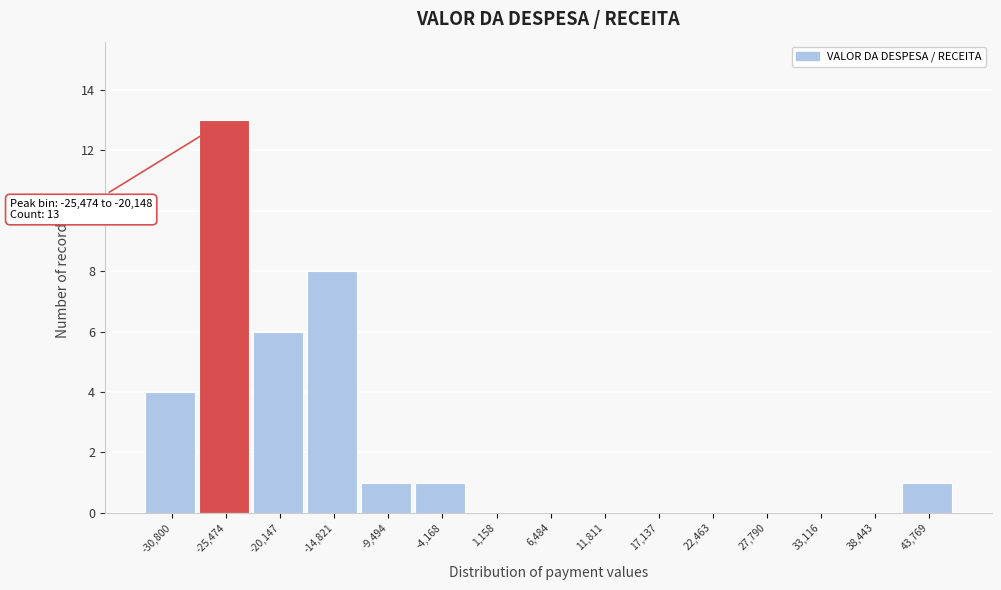

Reading right to left, extract all data points from this chart.

43,769=1	38,443=0	33,116=0	27,790=0	22,463=0	17,137=0	11,811=0	6,484=0	1,158=0	-4,168=1	-9,494=1	-14,821=8	-20,147=6	-25,474=13	-30,800=4